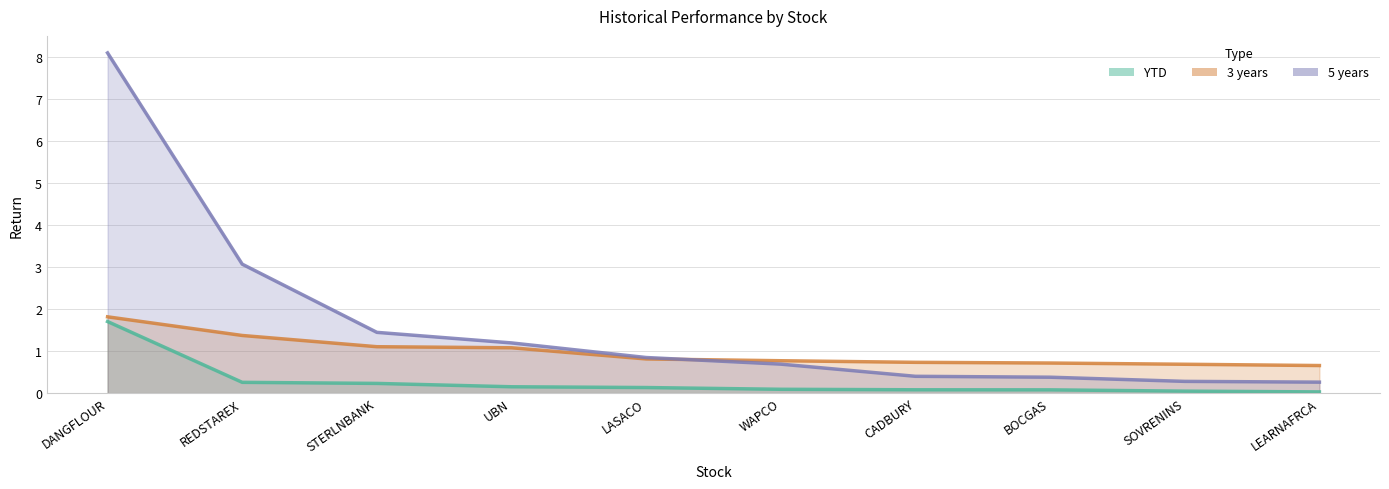

Reading left to right, extract all data points from this chart.

YTD: DANGFLOUR=1.7	REDSTAREX=0.3	STERLNBANK=0.2	UBN=0.2	LASACO=0.1	WAPCO=0.1	CADBURY=0.1	BOCGAS=0.1	SOVRENINS=0.0	LEARNAFRCA=0.0
3 years: DANGFLOUR=1.8	REDSTAREX=1.4	STERLNBANK=1.1	UBN=1.1	LASACO=0.8	WAPCO=0.8	CADBURY=0.7	BOCGAS=0.7	SOVRENINS=0.7	LEARNAFRCA=0.7
5 years: DANGFLOUR=8.1	REDSTAREX=3.1	STERLNBANK=1.4	UBN=1.2	LASACO=0.8	WAPCO=0.7	CADBURY=0.4	BOCGAS=0.4	SOVRENINS=0.3	LEARNAFRCA=0.3